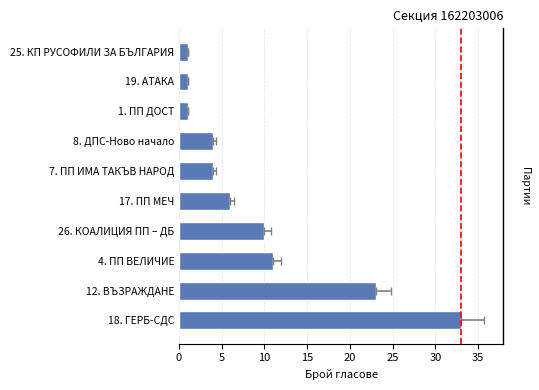

Reading left to right, list all the values displayed in this chart.

33	23	11	10	6	4	4	1	1	1